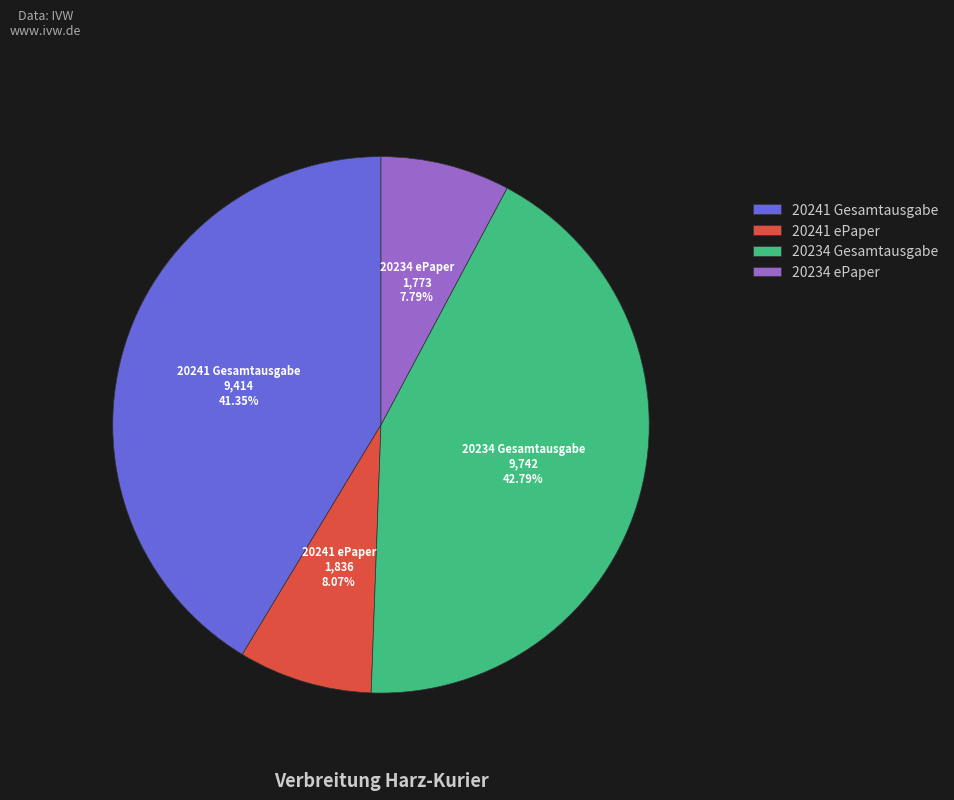

What percentage do 20241 Gesamtausgabe and 20234 ePaper together represent?

49.1%